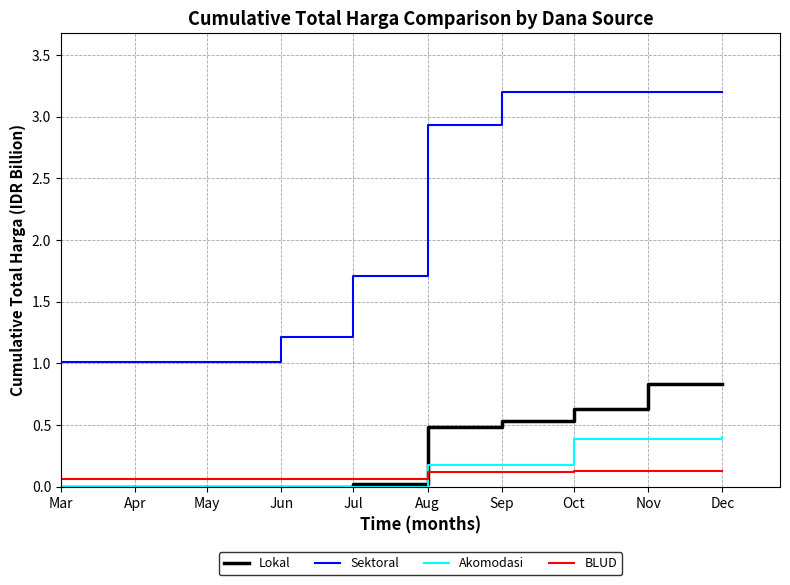

True or false: Lokal has a value of 0.4 at Dec.

False